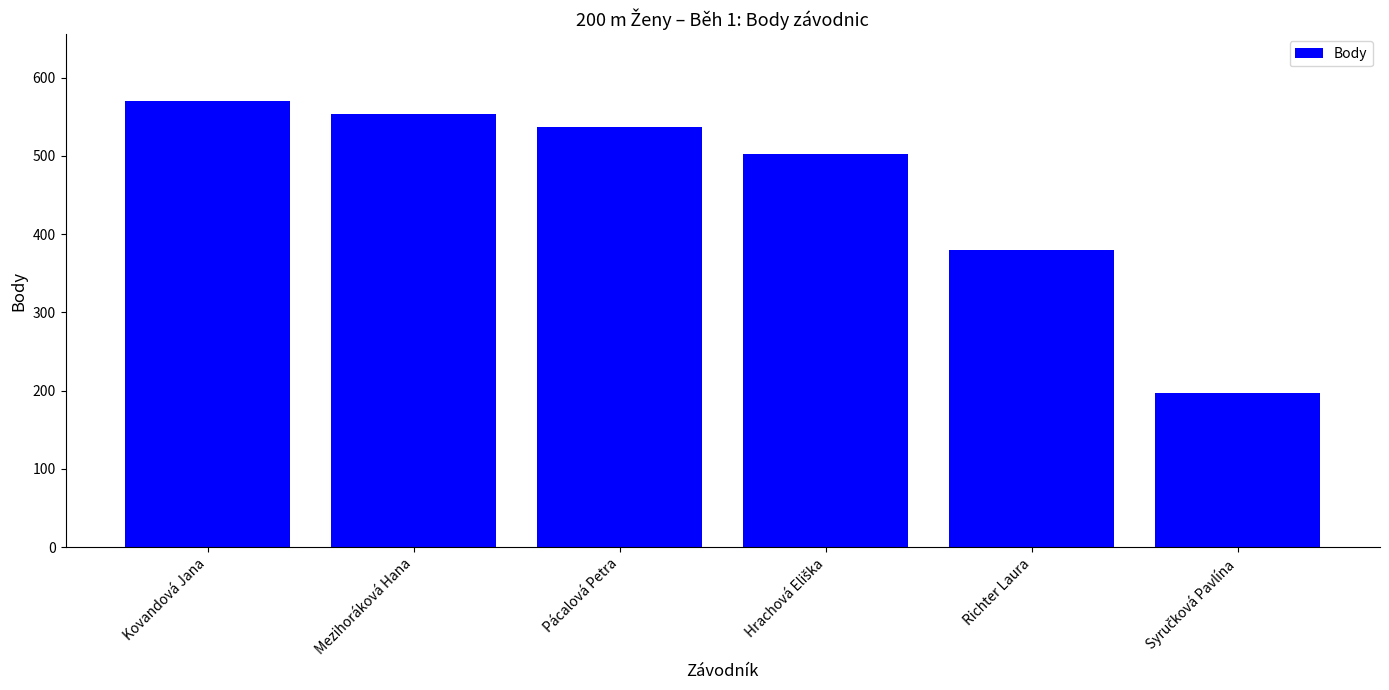

Between Pácalová Petra and Kovandová Jana, which is larger?

Kovandová Jana